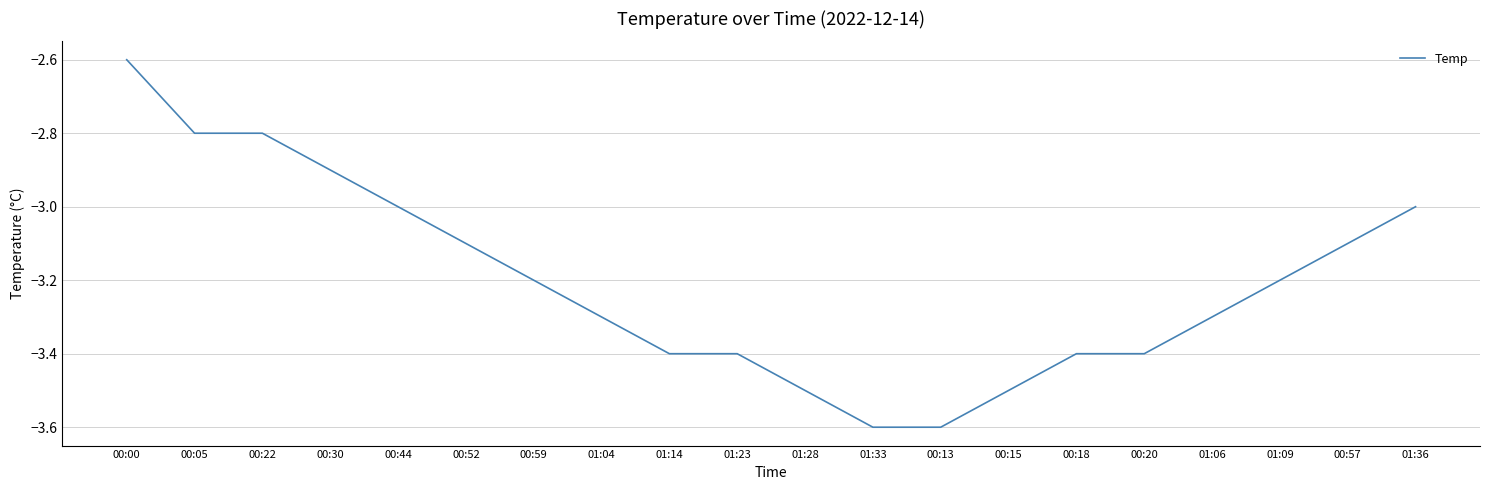

The chart shows a value of -6.0 at 00:20. True or false?

False